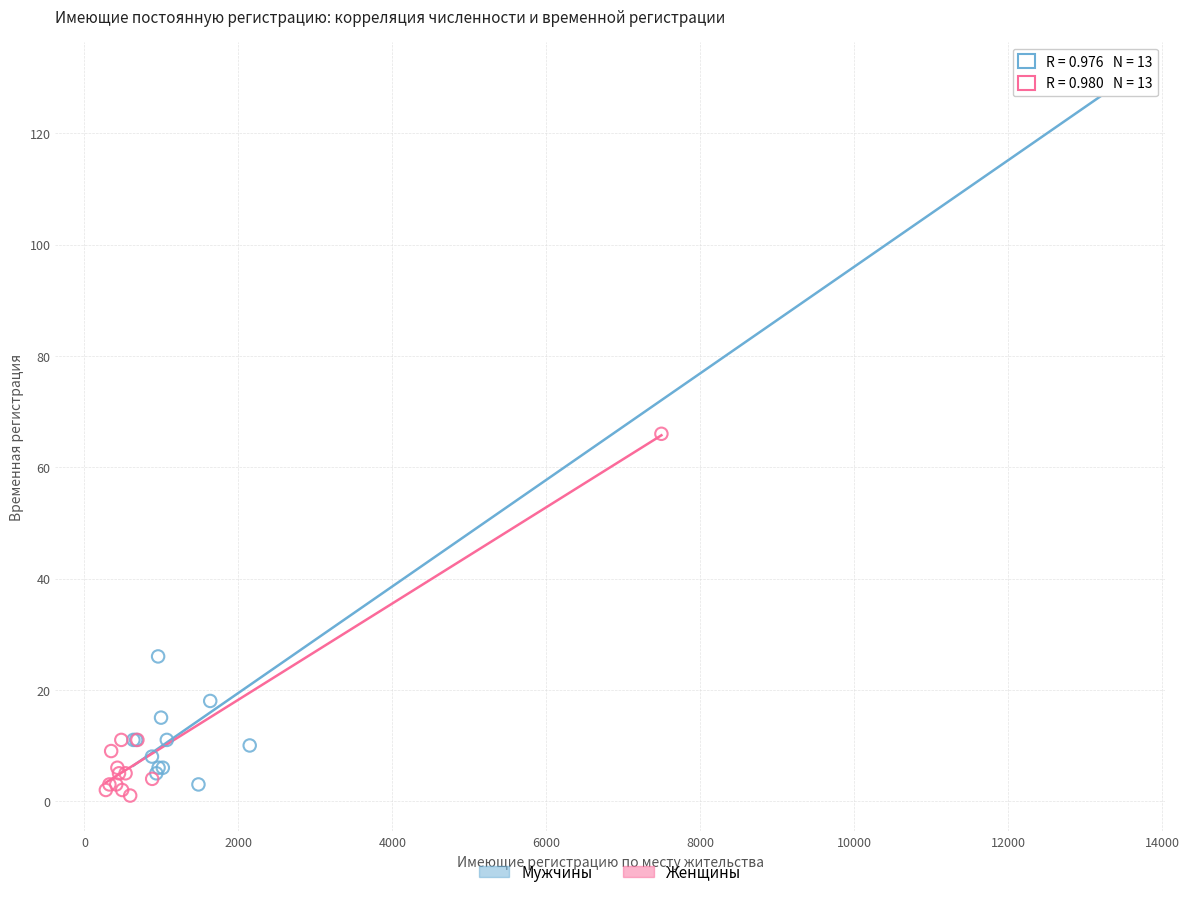

Which series reaches the minimum Y coordinate?

Женщины